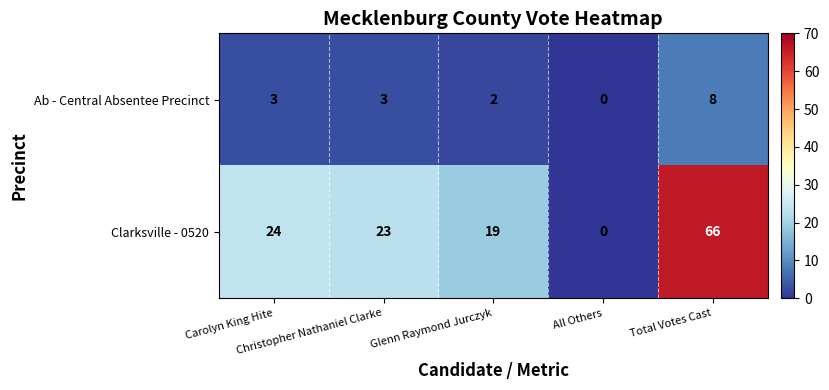

Rank the series by their maximum value, from highest to lowest.

Clarksville - 0520, Ab - Central Absentee Precinct